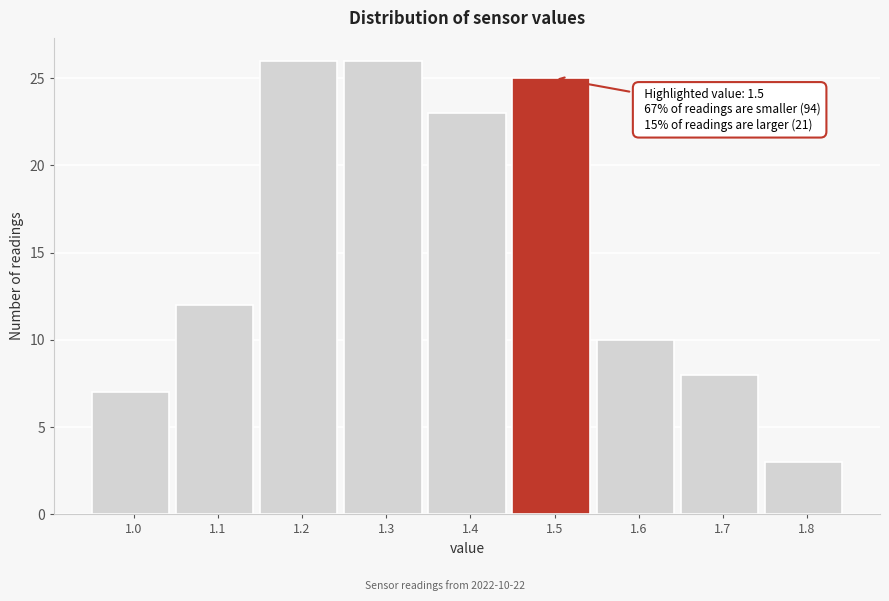

Reading left to right, what are all the values shown in this chart?

1.0=7	1.1=12	1.2=26	1.3=26	1.4=23	1.5=25	1.6=10	1.7=8	1.8=3